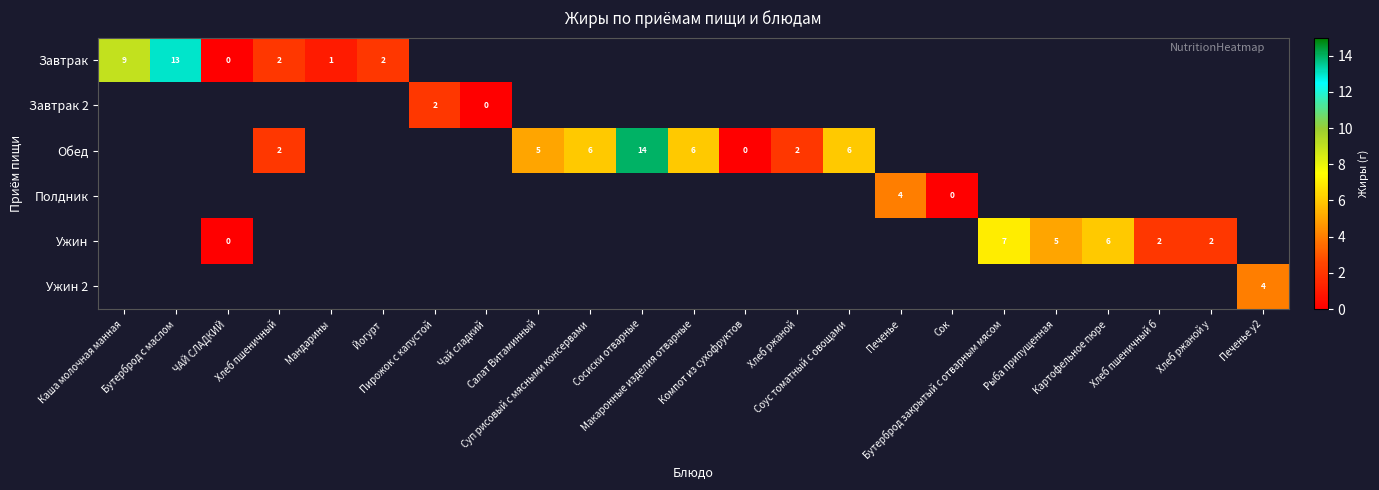

Is the value of Ужин at Каша молочная манная greater than the value of Обед at Бутерброд закрытый с отварным мясом?

No